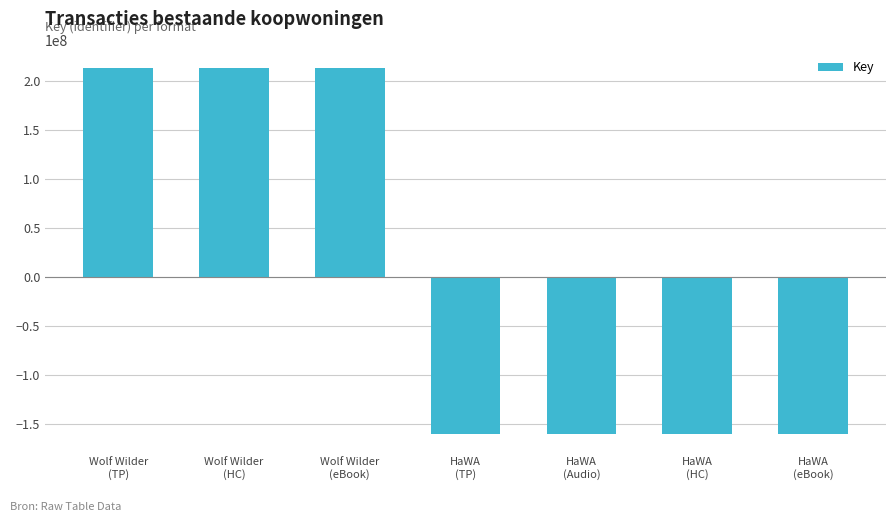

Is it true that the value at HaWA
(Audio) is -159998982?

True